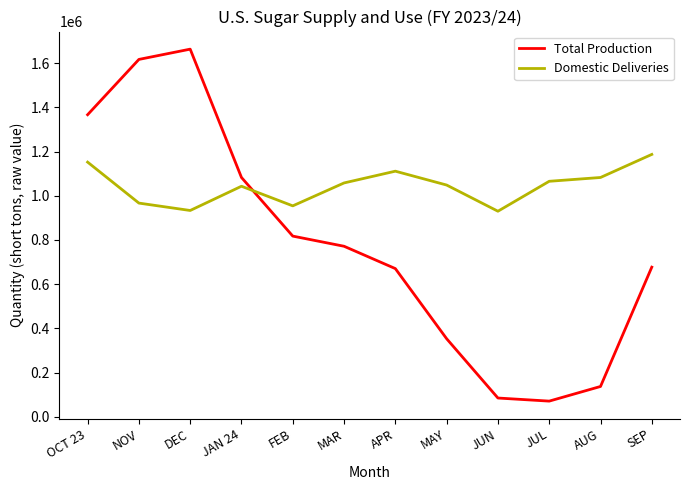

Which series has the largest total across all categories?

Domestic Deliveries